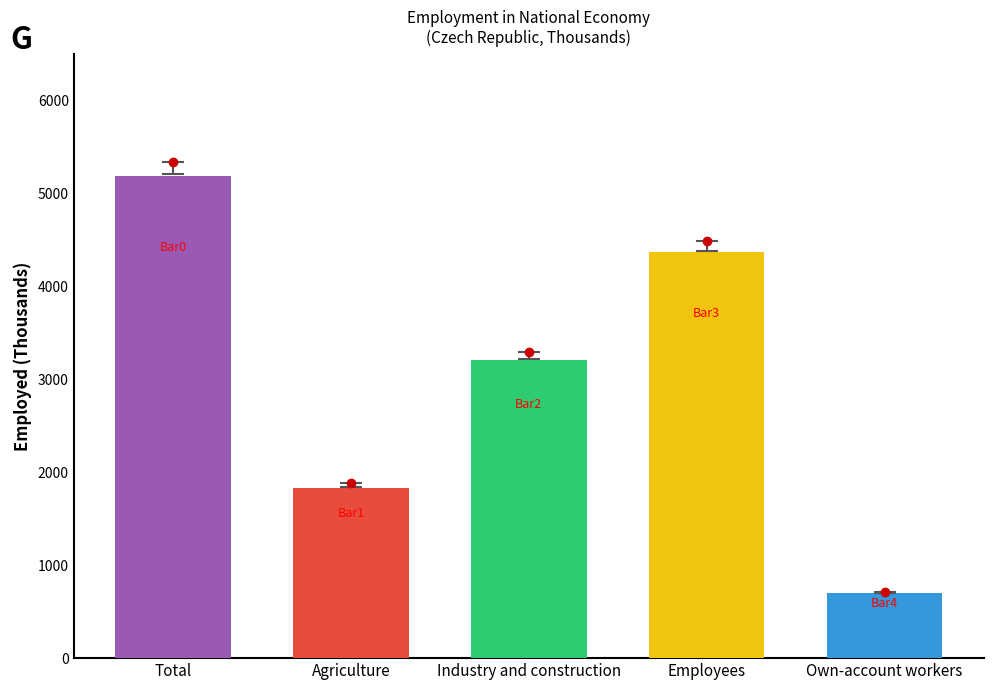

What is the value of the Total bar at the 5th from the left?

697.1